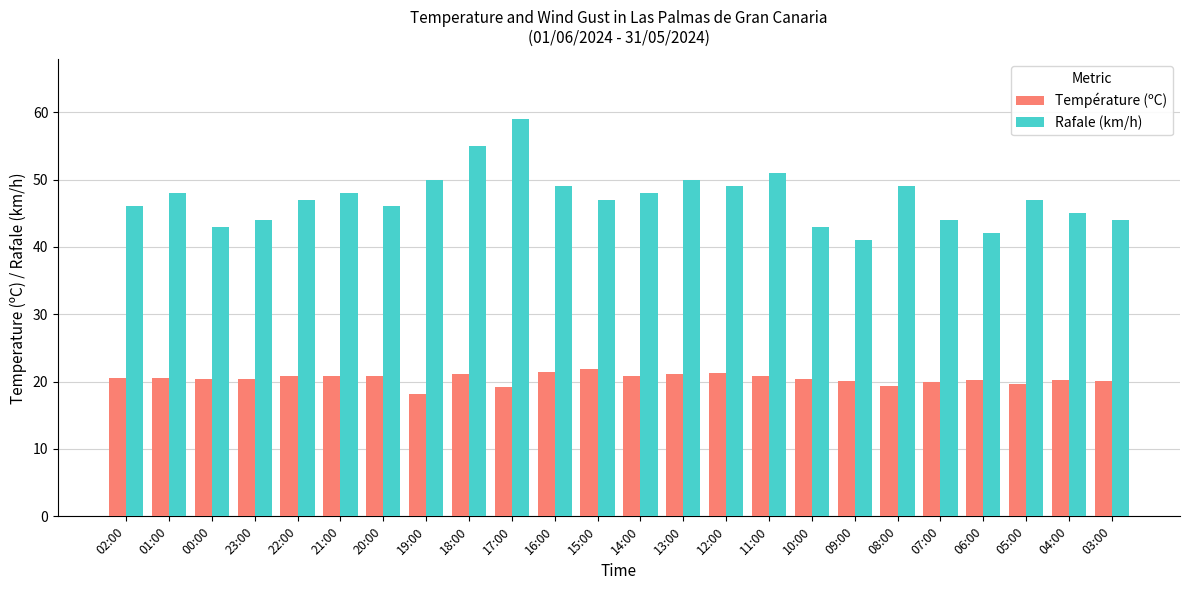

At 13:00, list the series in order from smallest to largest.

Température (ºC), Rafale (km/h)